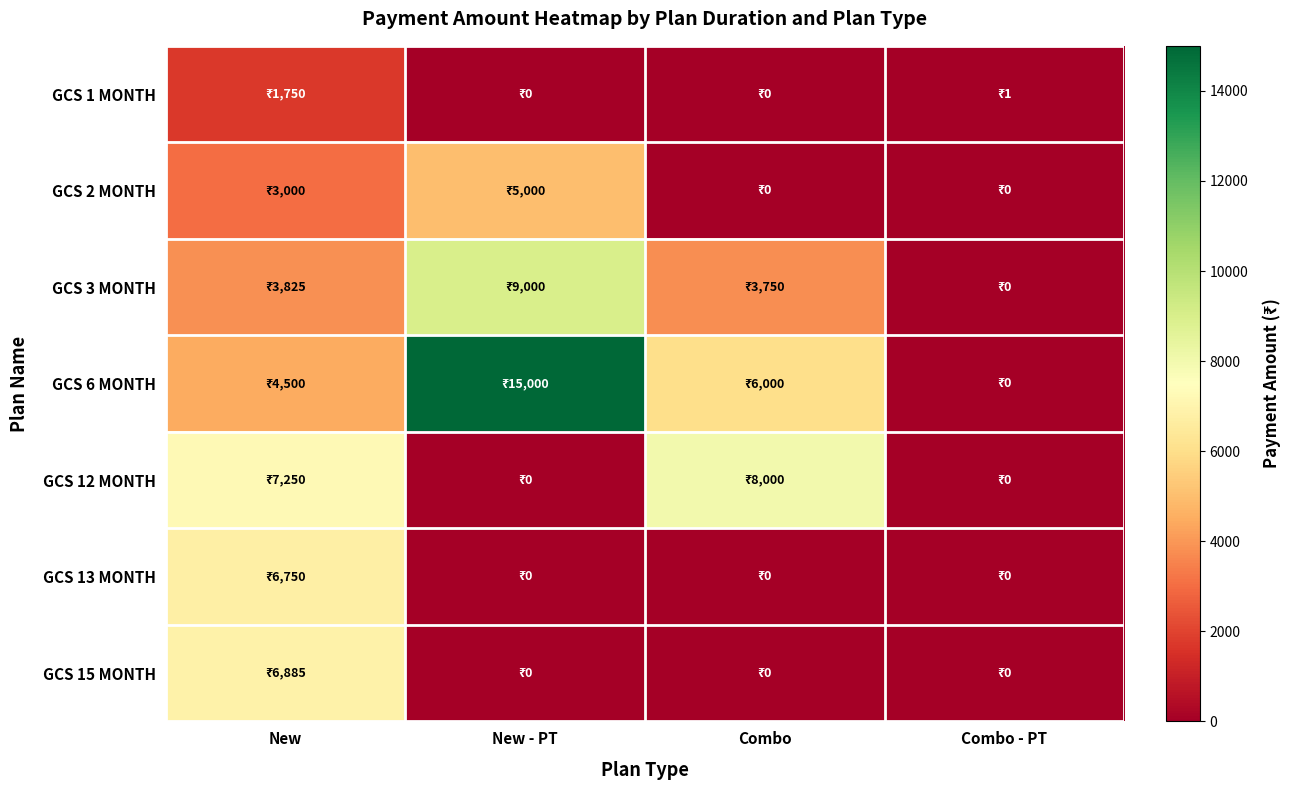

Rank the series at Combo - PT from lowest to highest value.

GCS 2 MONTH, GCS 3 MONTH, GCS 6 MONTH, GCS 12 MONTH, GCS 13 MONTH, GCS 15 MONTH, GCS 1 MONTH